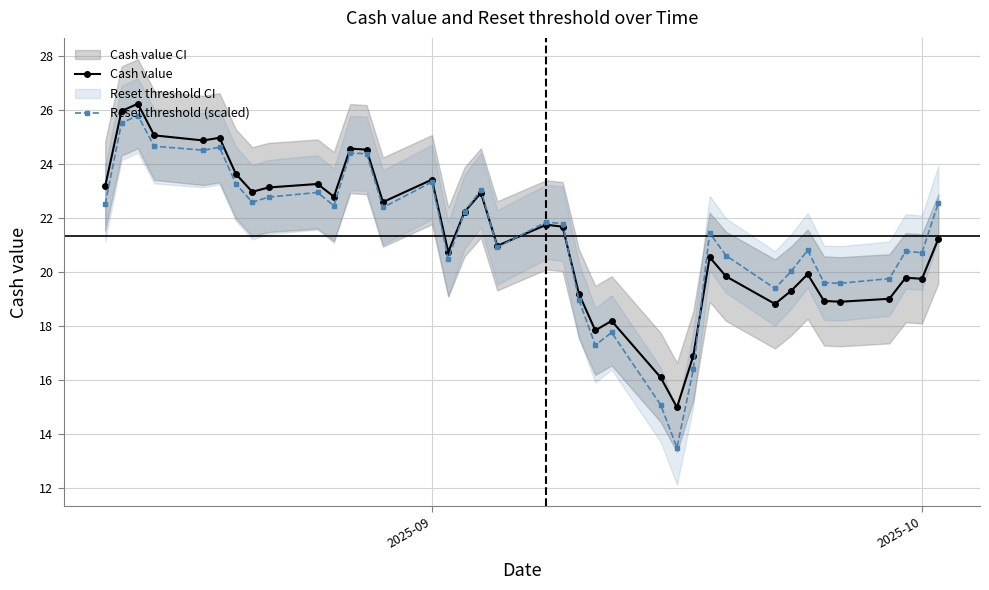

What is the minimum value for Cash value?

15.0